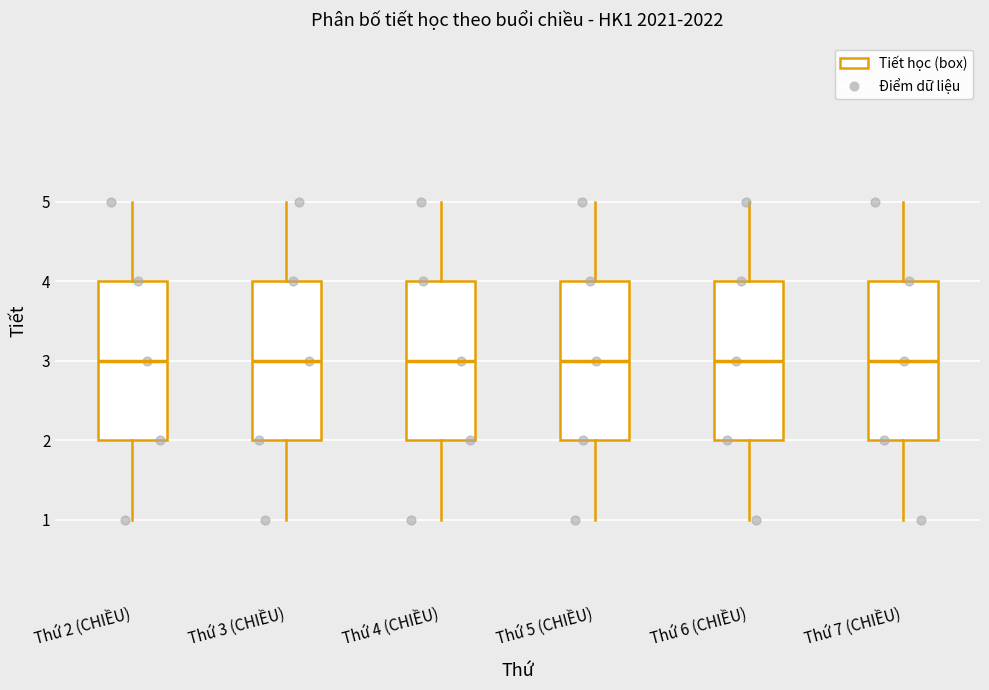

Where does the upper whisker of the box for Thứ 5 (CHIỀU) end on the y-axis? The values are not printed on the chart, so give them approximately, as read against the axis.

5